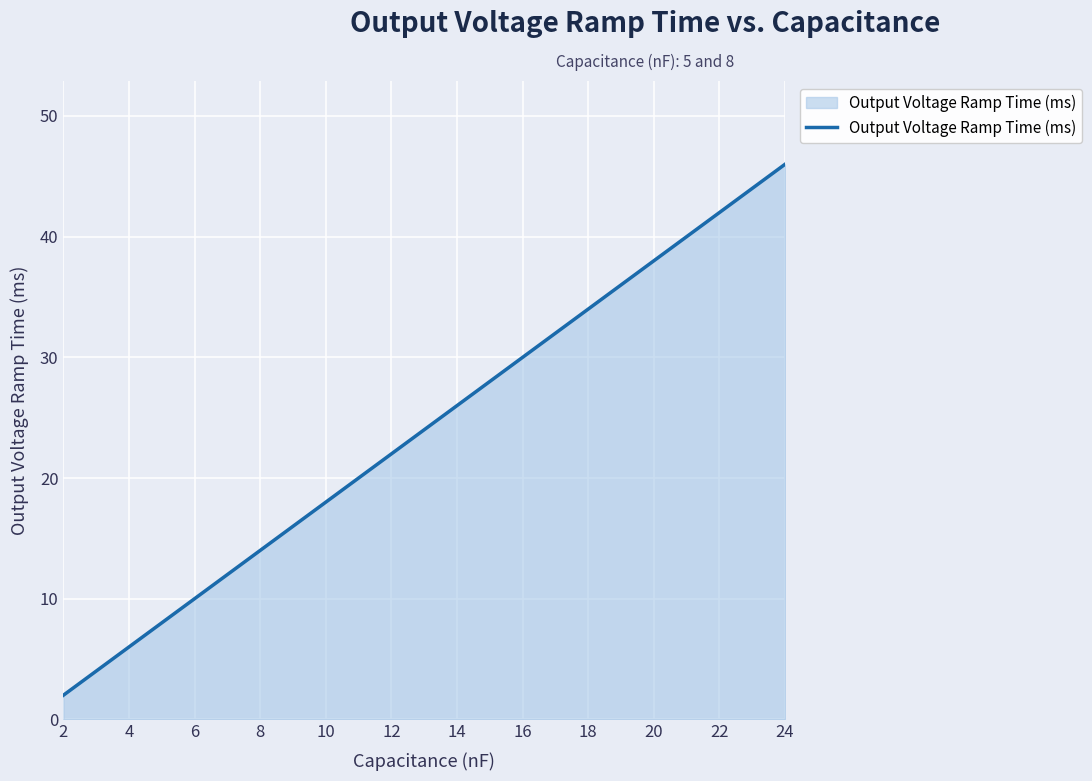

What is the difference between the second highest and minimum values?

42